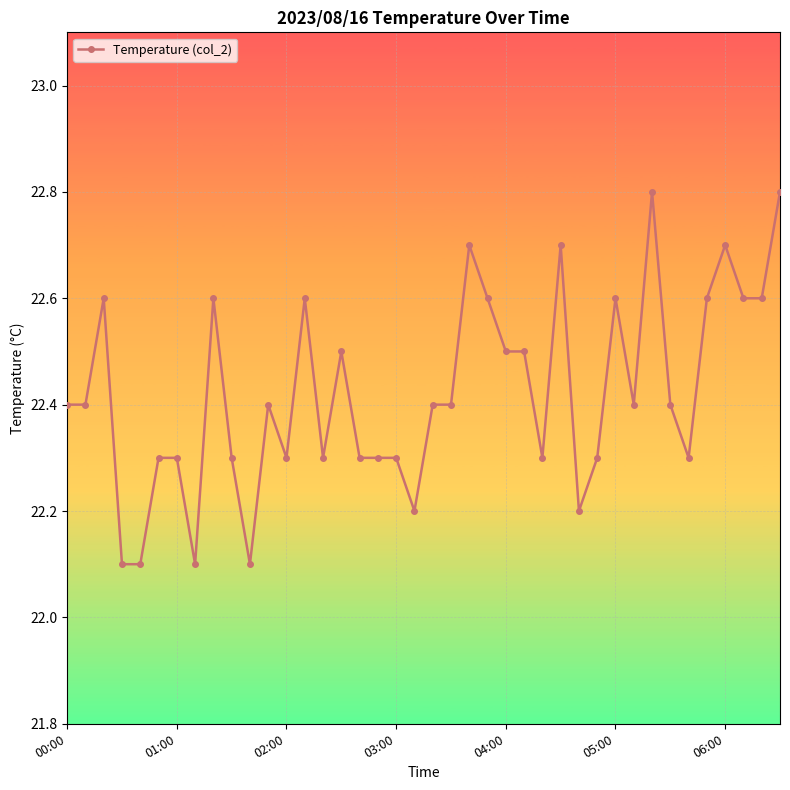

What is the greatest value displayed?

22.8